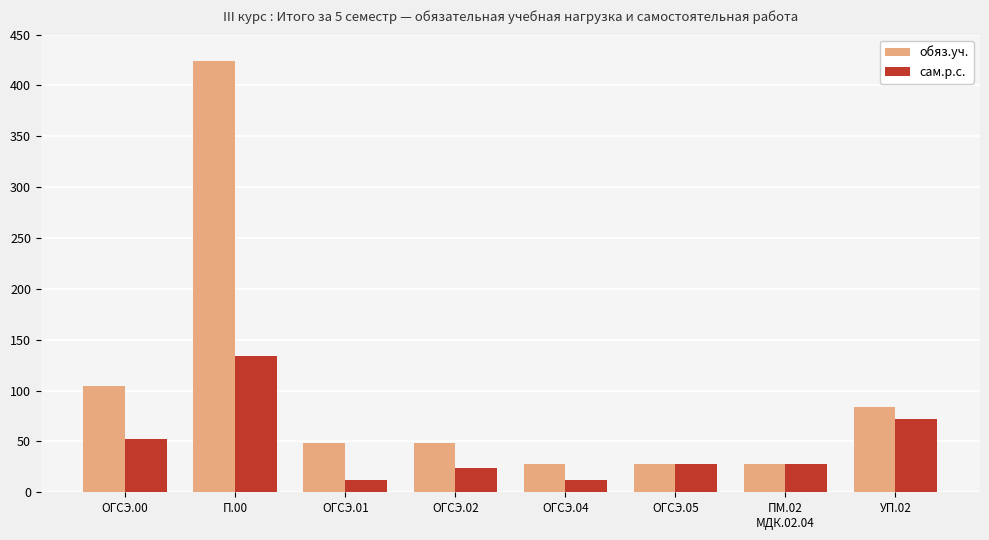

What is the difference between the maximum and minimum values in the обяз.уч. series?

396